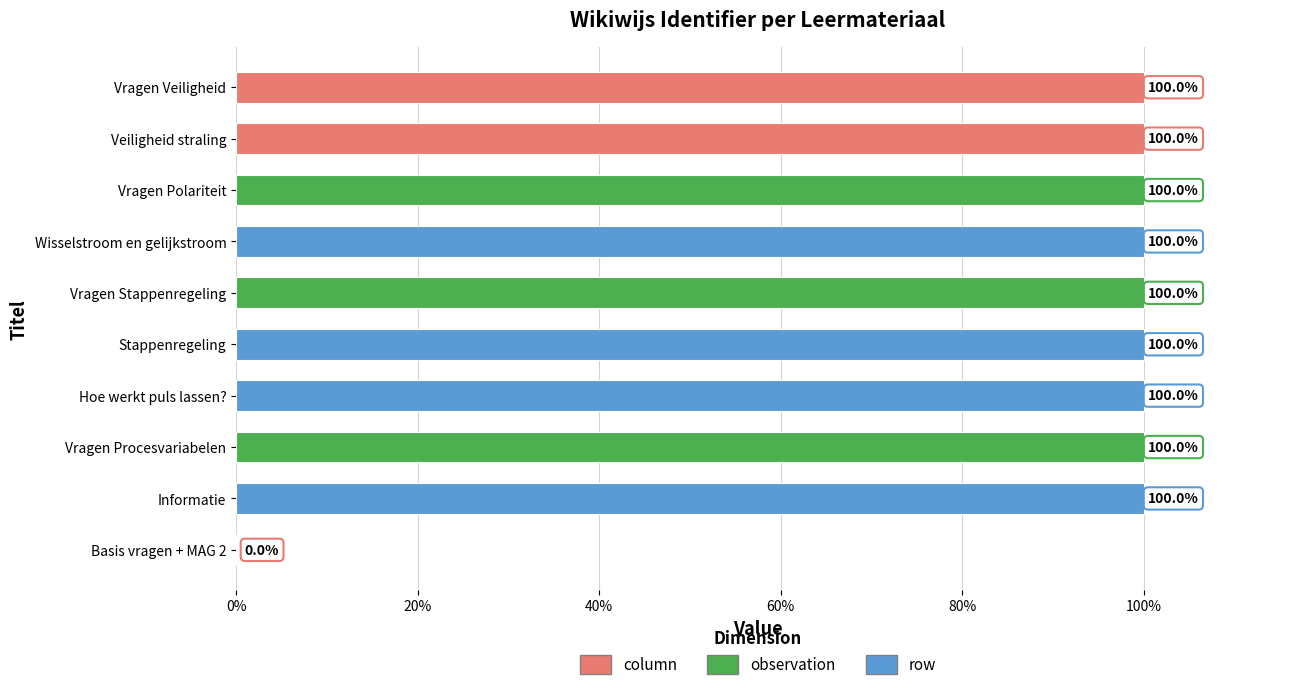

How many positive values are there?

9